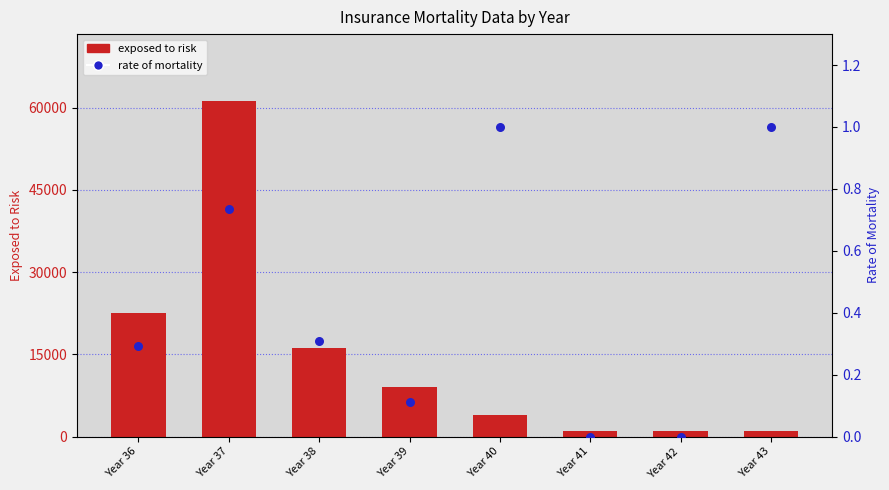

What are all the series names shown in the legend?

EXPOSED TO RISK, RATE OF MOR- TALITY